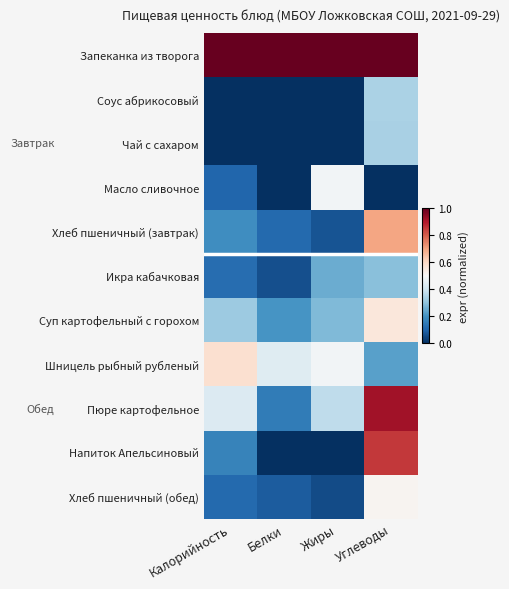

Between Углеводы and Калорийность, which is larger?

Углеводы